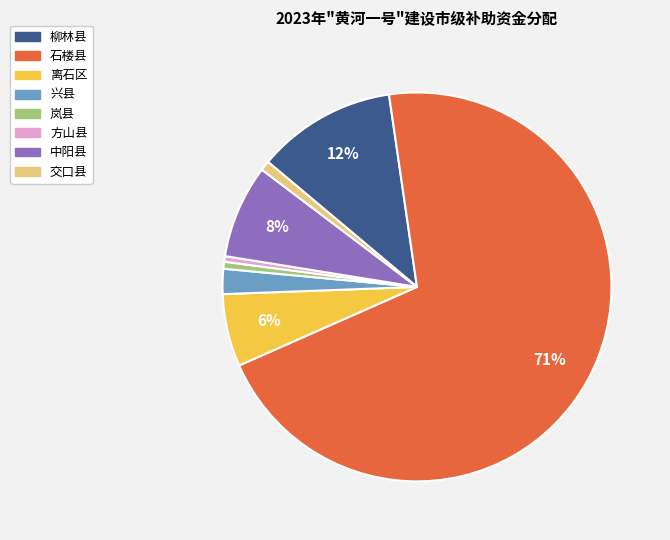

Which category accounts for the majority?

石楼县